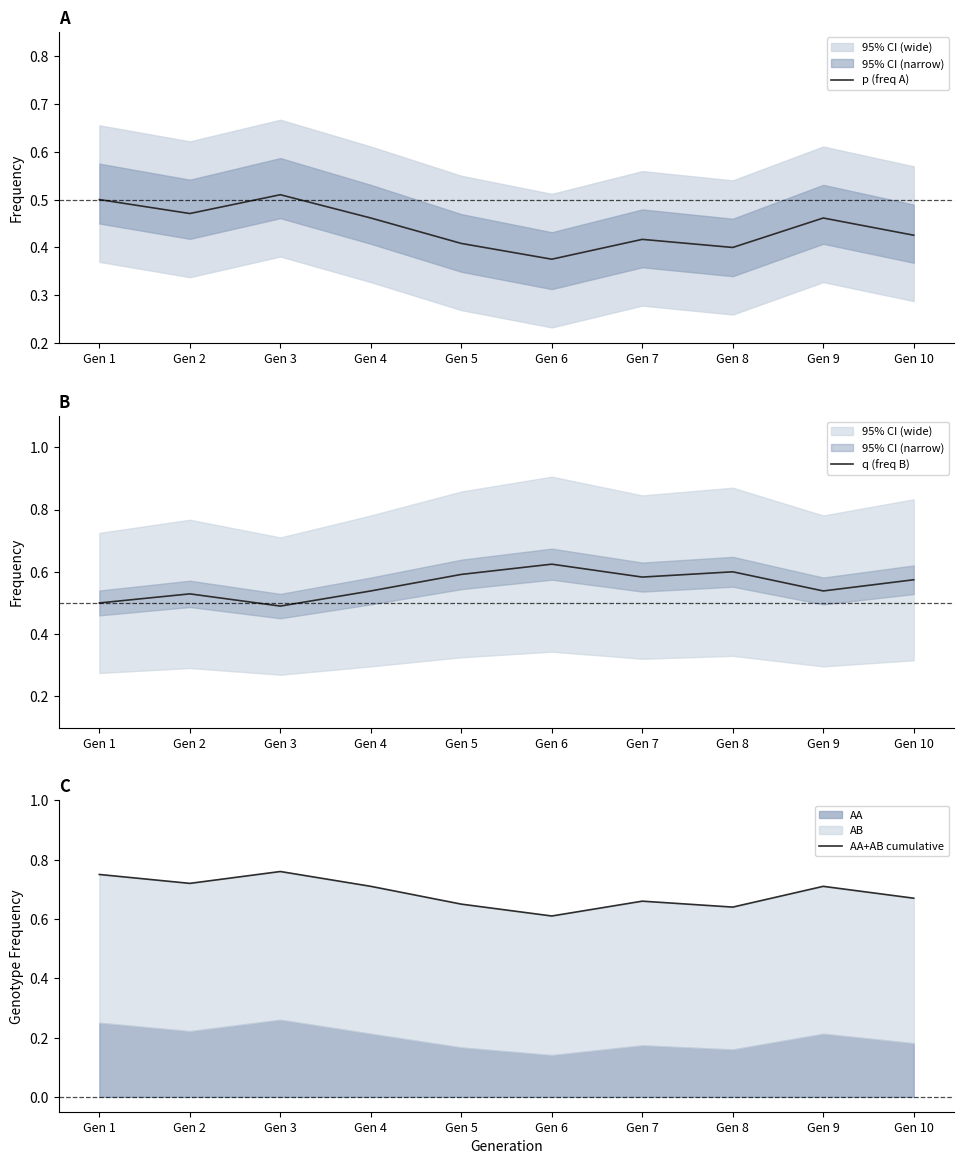

The value of AA+AB cumulative at Gen 7 is 0.7. True or false?

True